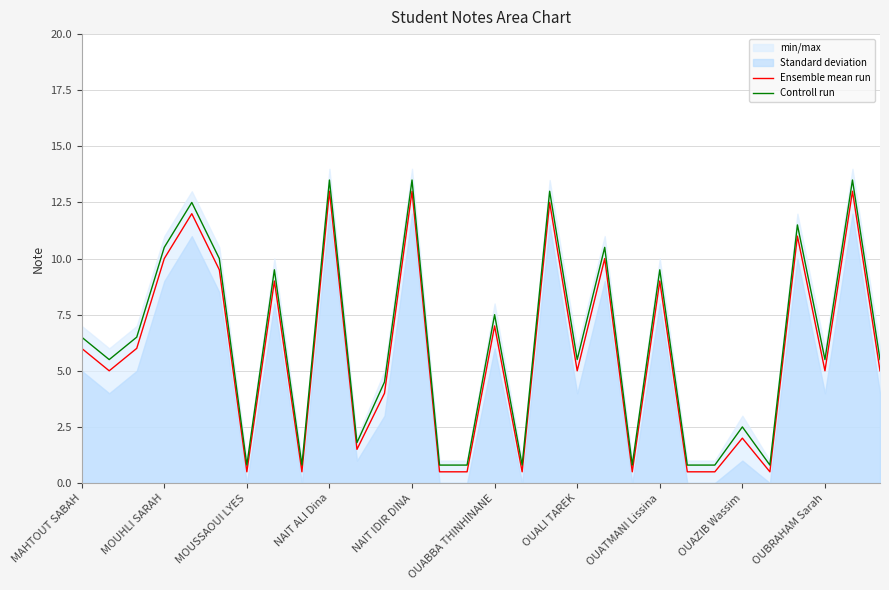

What is the sum of the Controll run values at OUALI TAREK and OUBRAHAM Sarah?

11.0